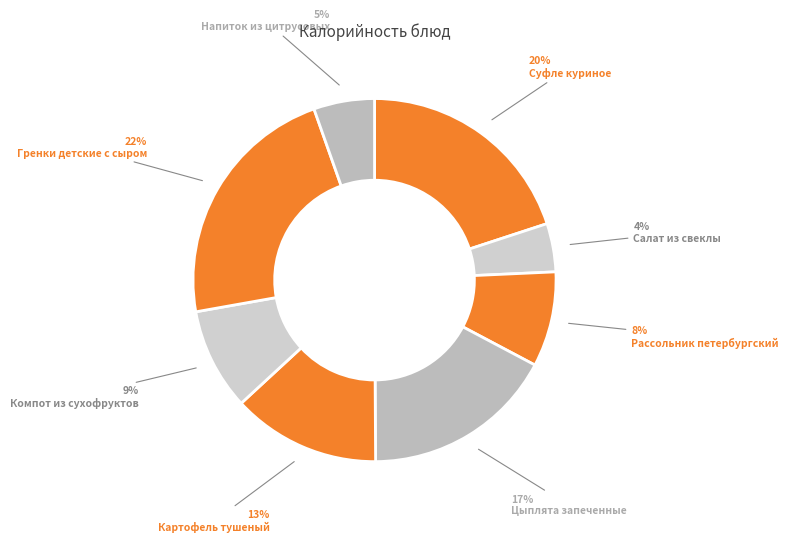

To the nearest percent, what is the average slice percentage?

12%